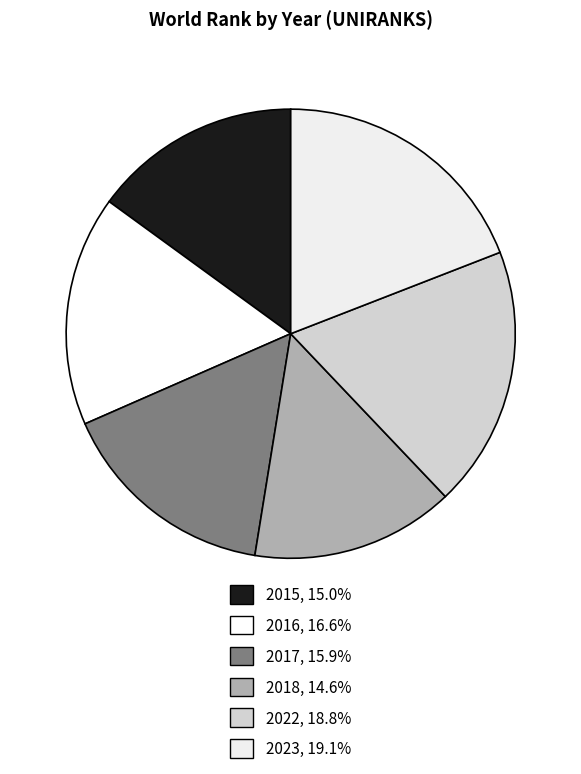

Rank the categories by value from lowest to highest.

2018, 2015, 2017, 2016, 2022, 2023